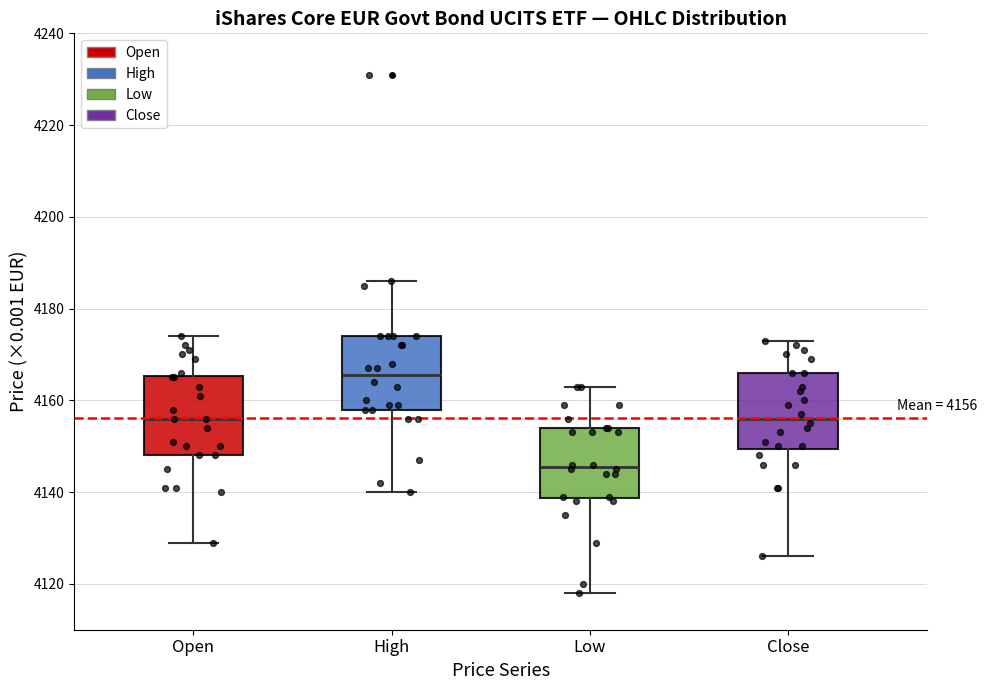

Which box's median line is the highest?

High